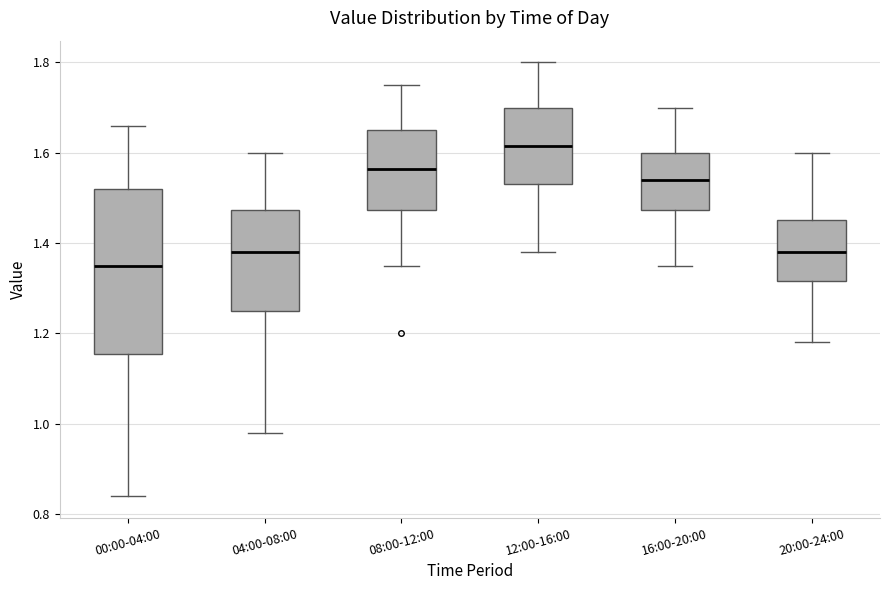

Reading left to right, transcribe this box plot: for each box, give where its median line is, the range the box spans, and where its two whiskers end, as read against the y-axis. The values are not printed on the chart, so give them approximately, as read against the axis.

00:00-04:00: median 1.36, box 1.16 to 1.52, whiskers 0.84 to 1.66
04:00-08:00: median 1.38, box 1.26 to 1.48, whiskers 0.98 to 1.60
08:00-12:00: median 1.56, box 1.48 to 1.66, whiskers 1.36 to 1.76
12:00-16:00: median 1.62, box 1.54 to 1.70, whiskers 1.38 to 1.80
16:00-20:00: median 1.54, box 1.48 to 1.60, whiskers 1.36 to 1.70
20:00-24:00: median 1.38, box 1.32 to 1.46, whiskers 1.18 to 1.60